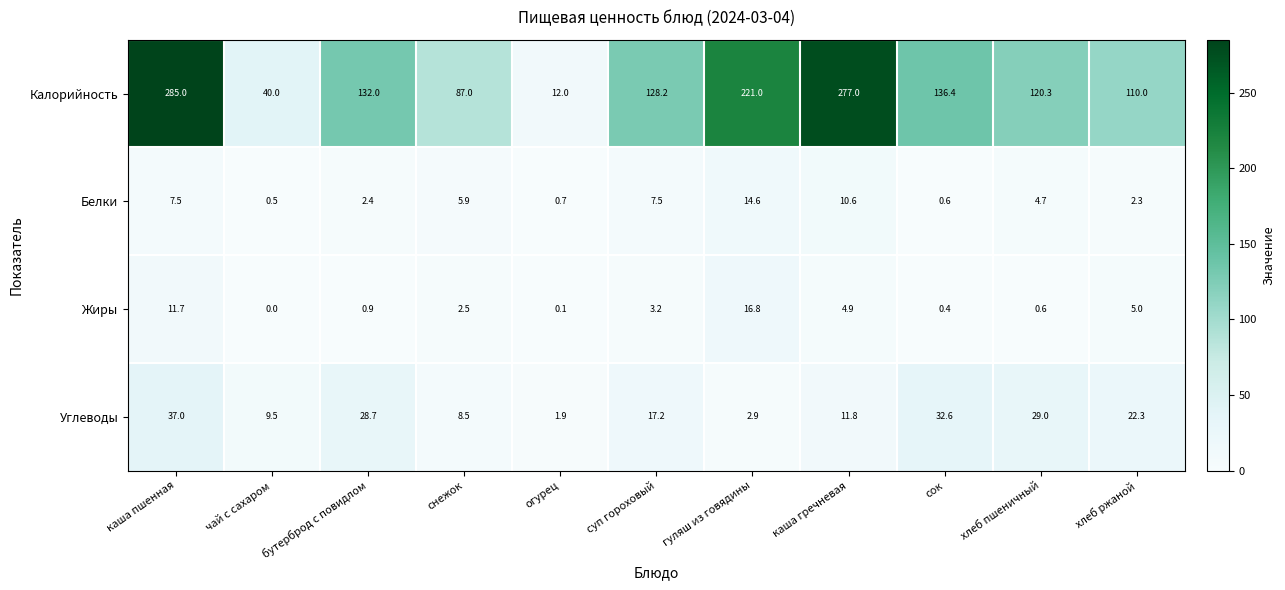

At снежок, list the series in order from largest to smallest.

Калорийность, Углеводы, Белки, Жиры